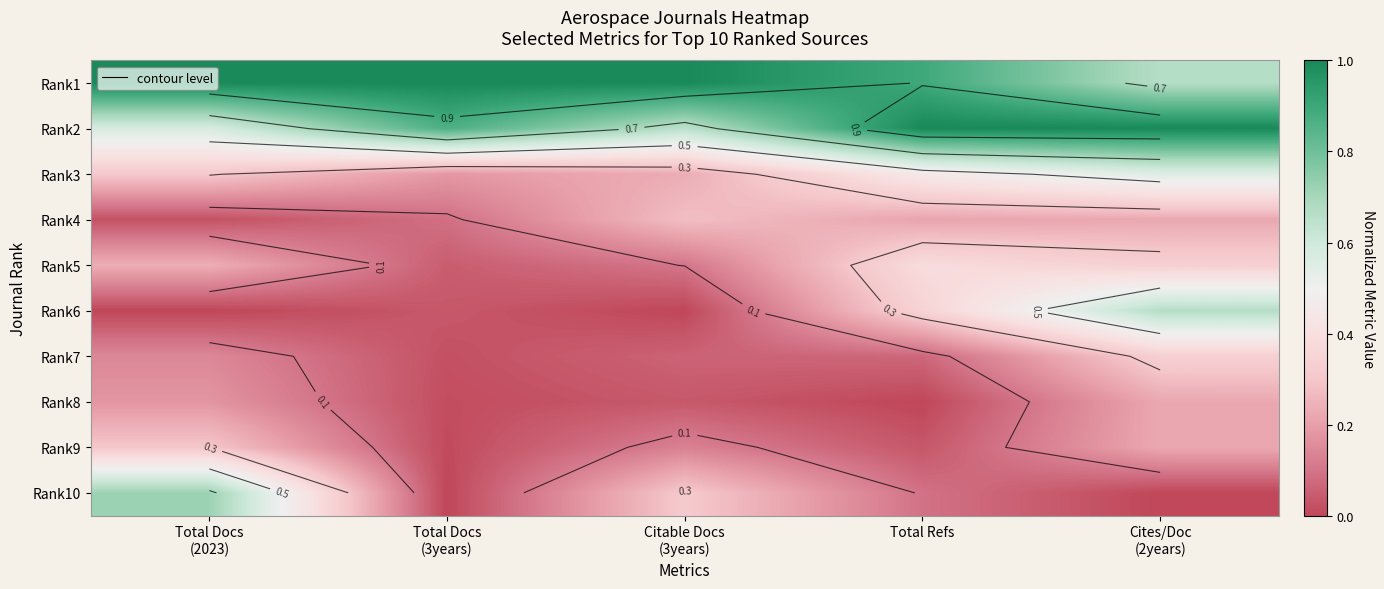

The Rank1 series shows 1.0 at Citable Docs (3years). True or false?

True